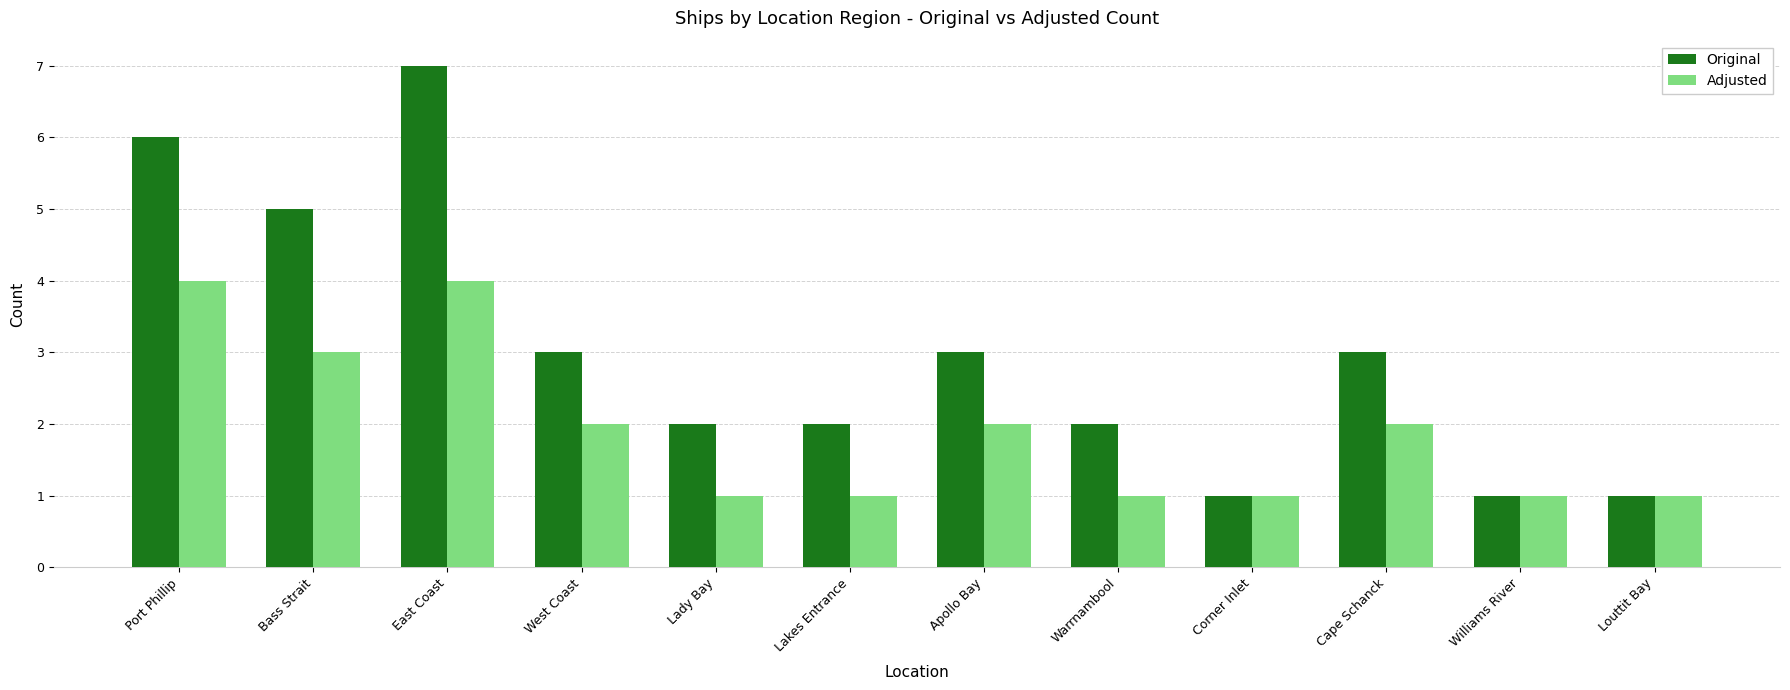

What is the total value across all series at Bass Strait?

8